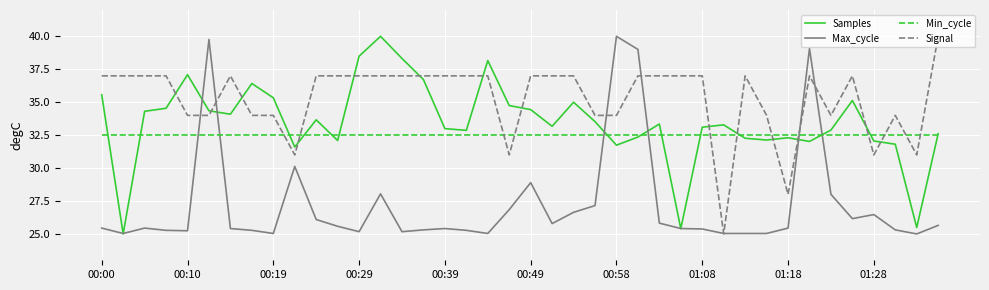

After their last crossing, which series has the higher values: Signal or Samples?

Signal